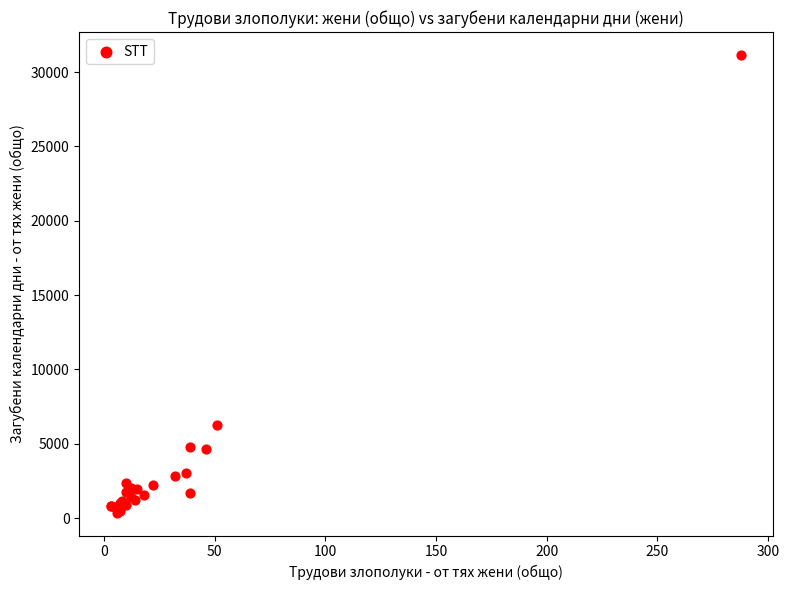

What Y value in the scatter plot is closest to 15760?

6264